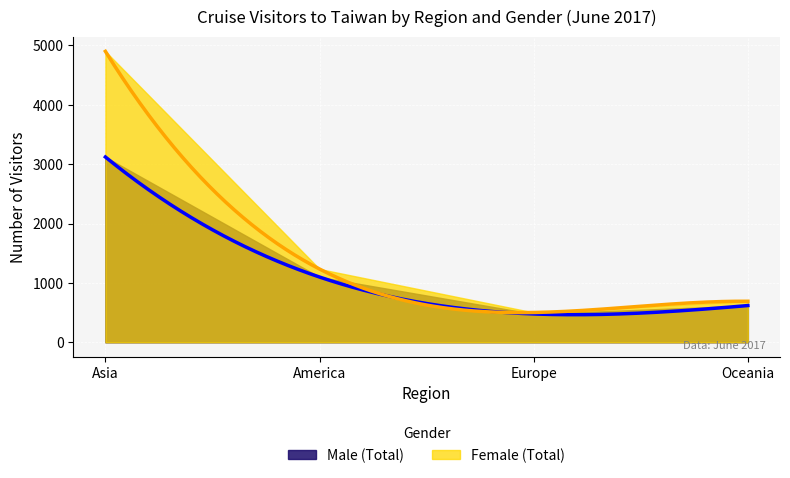

At which category does Female (Total) reach its first local valley?

Europe